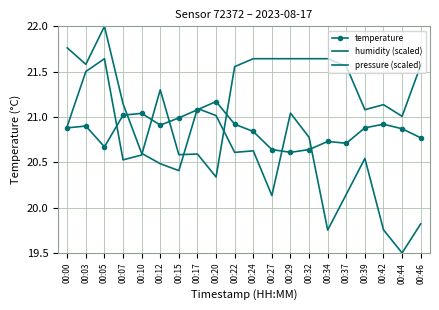

At which label is temperature closest to 20?

00:29